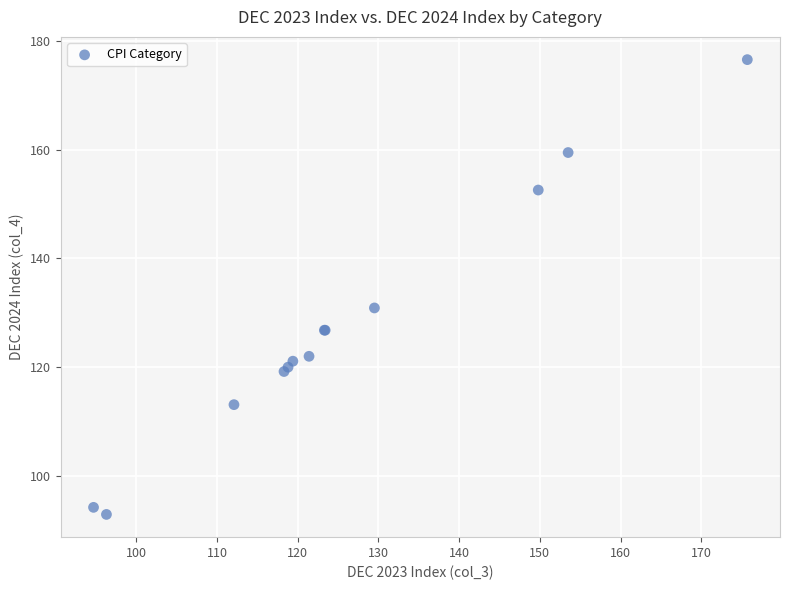

What Y value in the scatter plot is closest to 134?

130.9